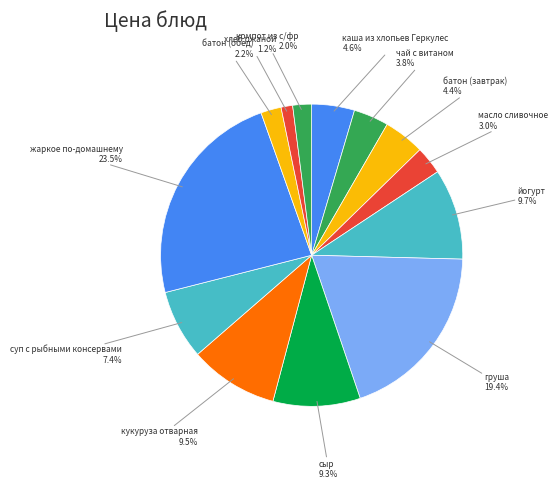

Which category has the biggest portion of the pie?

жаркое по-домашнему